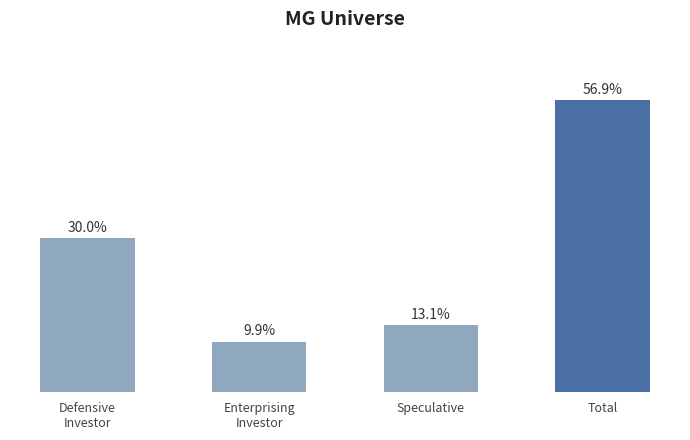

What position from the right is Speculative?

2